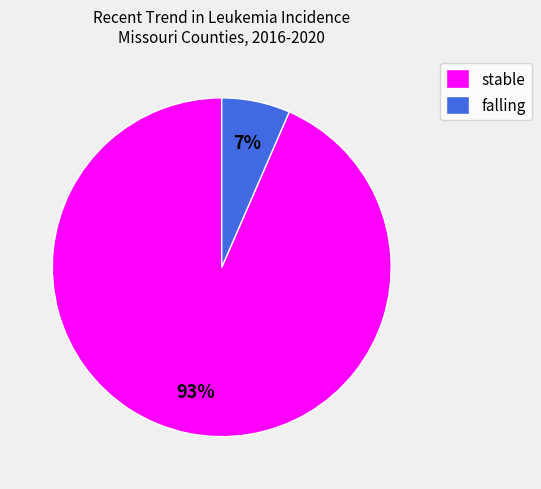

Is it true that falling is 1% of the pie?

False